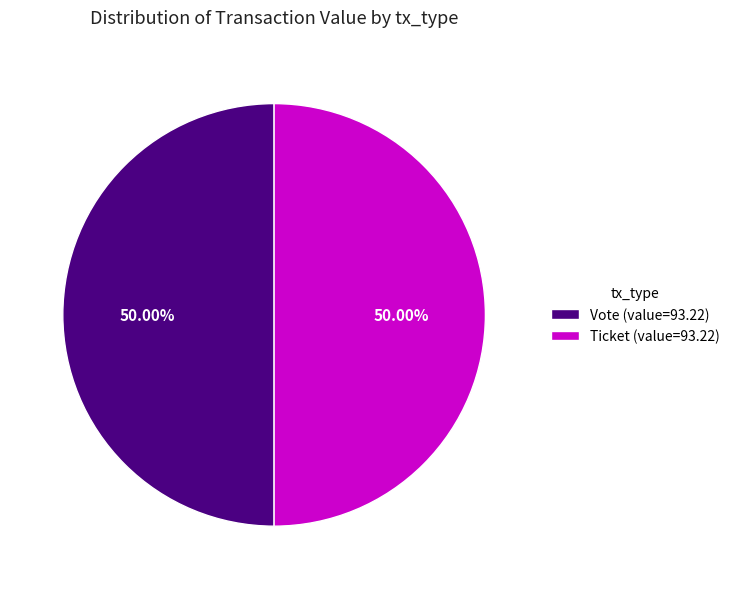

Combined, do Vote (value=93.22) and Ticket (value=93.22) account for over 50%?

Yes